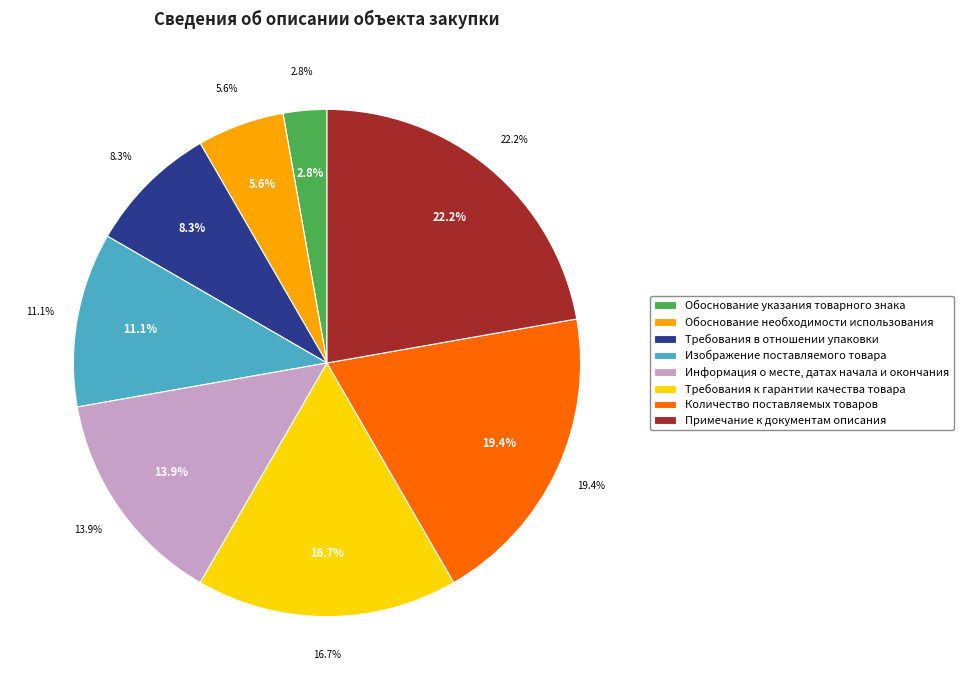

To the nearest percent, what percentage of the pie is Изображение поставляемого товара?

11%